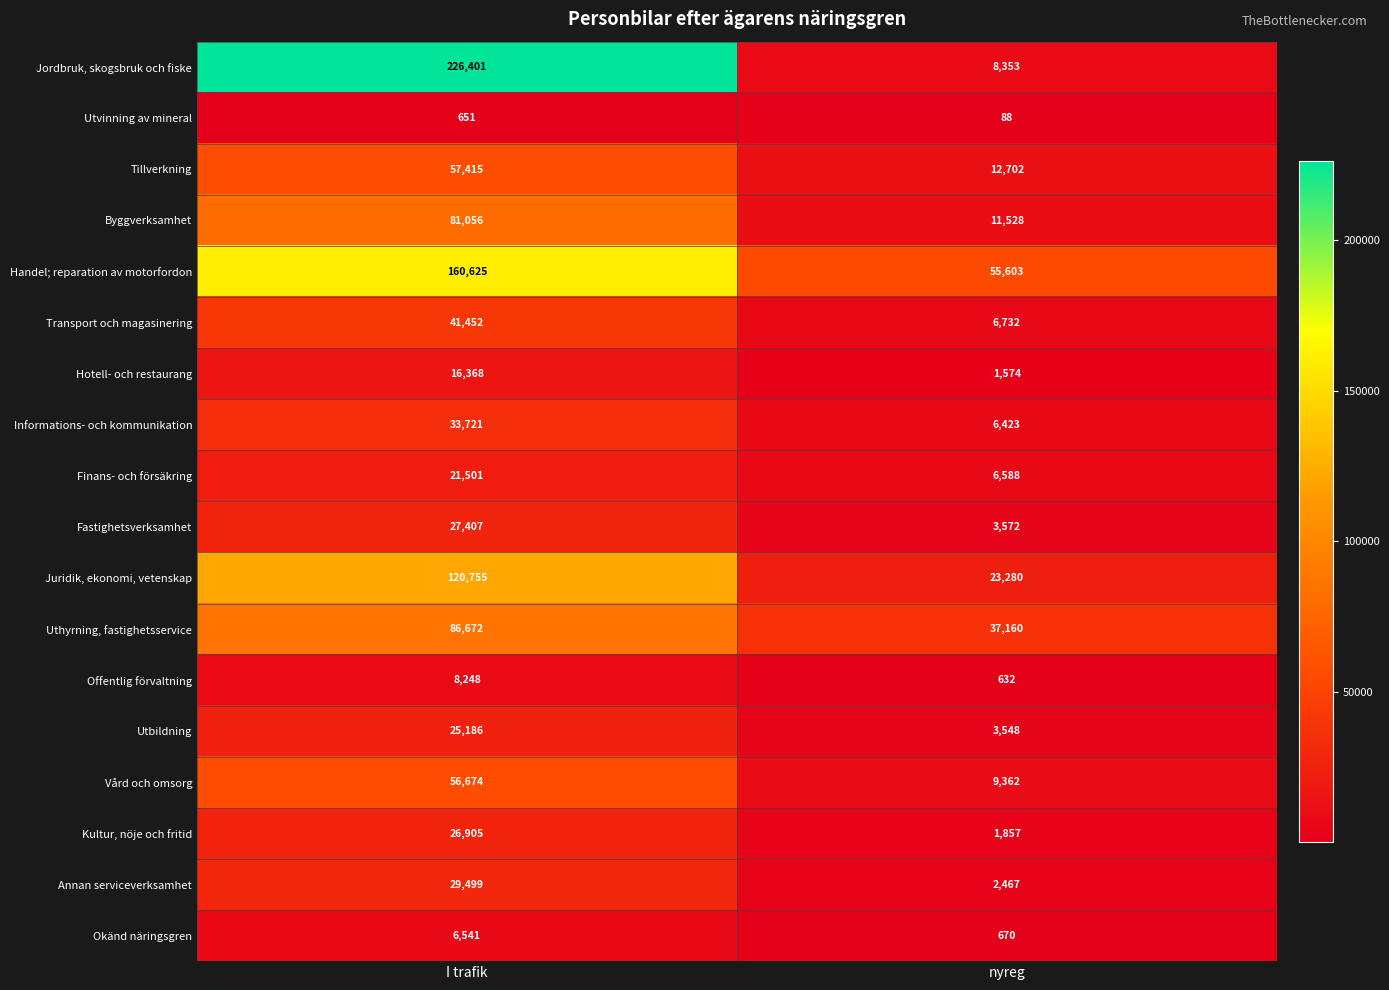

What is the sum of the Finans- och försäkring values at I trafik and nyreg?

28089